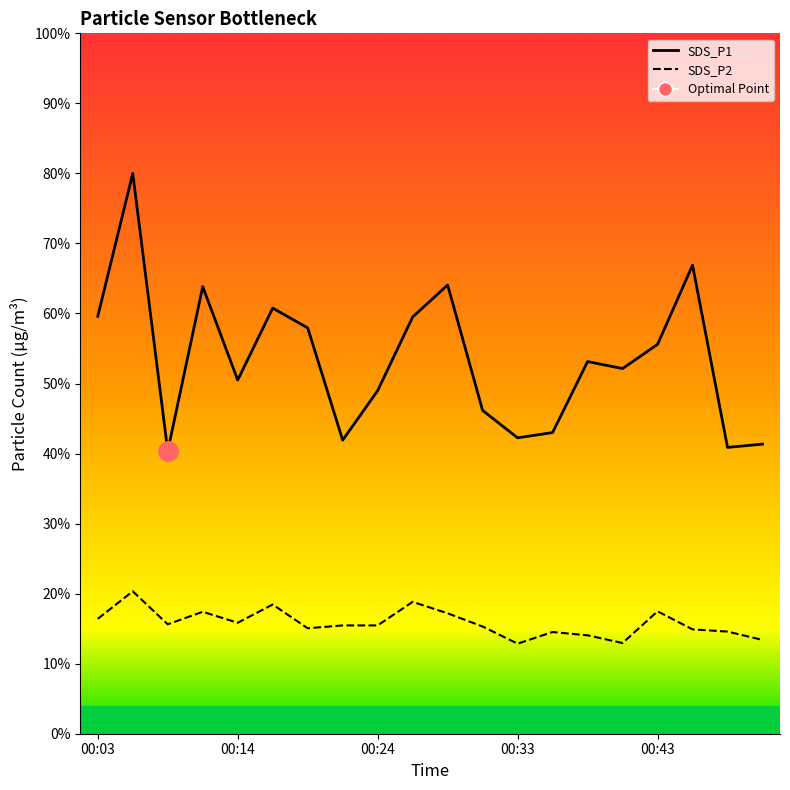

What is the value of the SDS_P2 point at the 12th from the left?

15.3